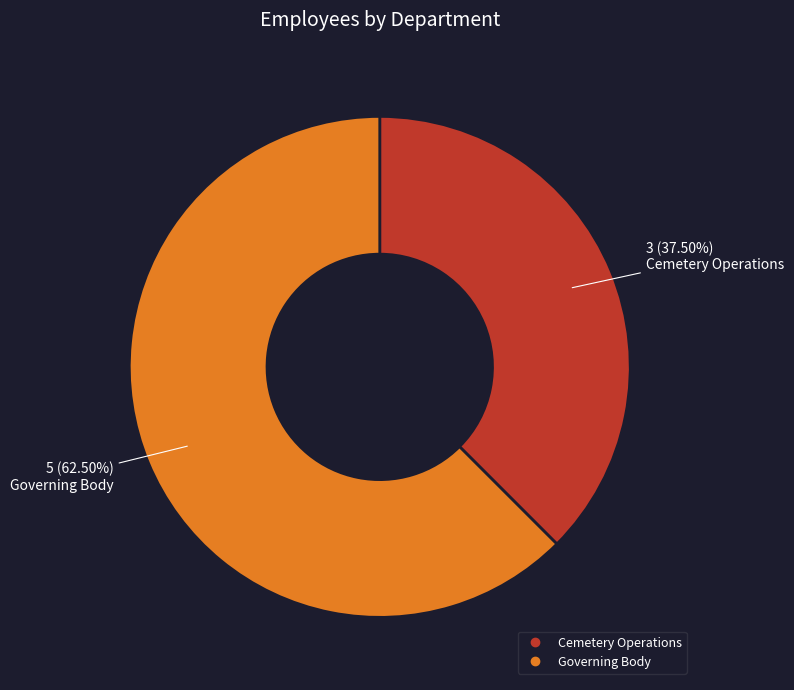

To the nearest percent, what is the difference between the largest and smallest slice percentages?

25%